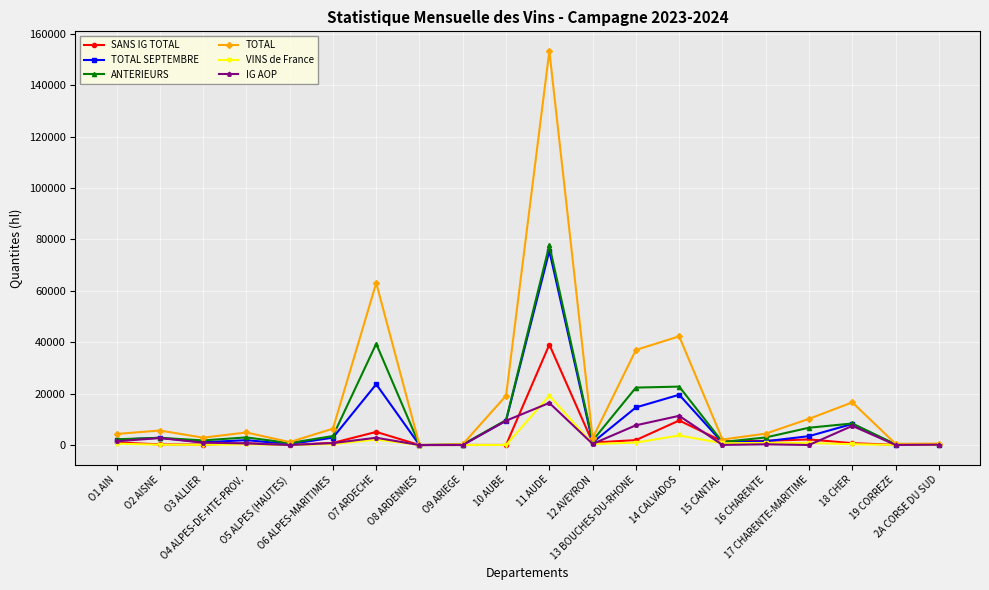

At which category does TOTAL reach its first local valley?

O3 ALLIER